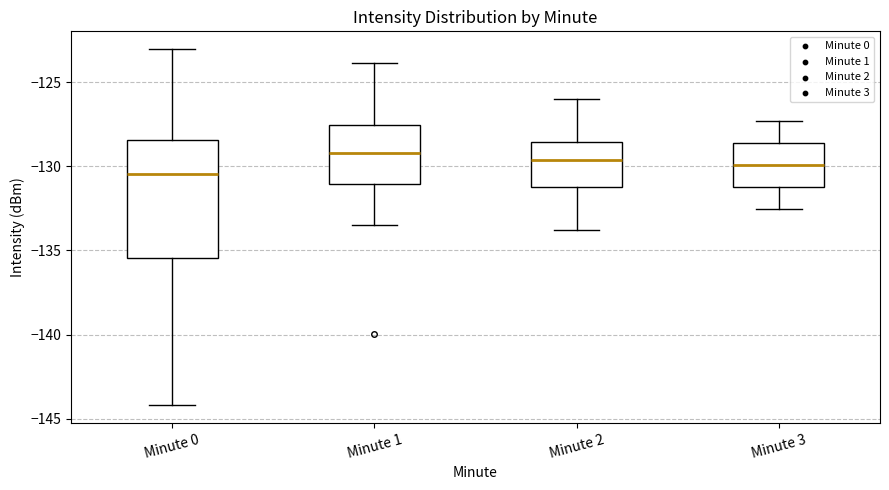

Reading left to right, read every box against the y-axis: the position of its median line, the range the box covers, and the ends of its whiskers. The values are not printed on the chart, so give them approximately, as read against the axis.

Minute 0: median -130.5, box -135.5 to -128.5, whiskers -144.0 to -123.0
Minute 1: median -129.0, box -131.0 to -127.5, whiskers -133.5 to -124.0
Minute 2: median -129.5, box -131.0 to -128.5, whiskers -134.0 to -126.0
Minute 3: median -130.0, box -131.0 to -128.5, whiskers -132.5 to -127.5